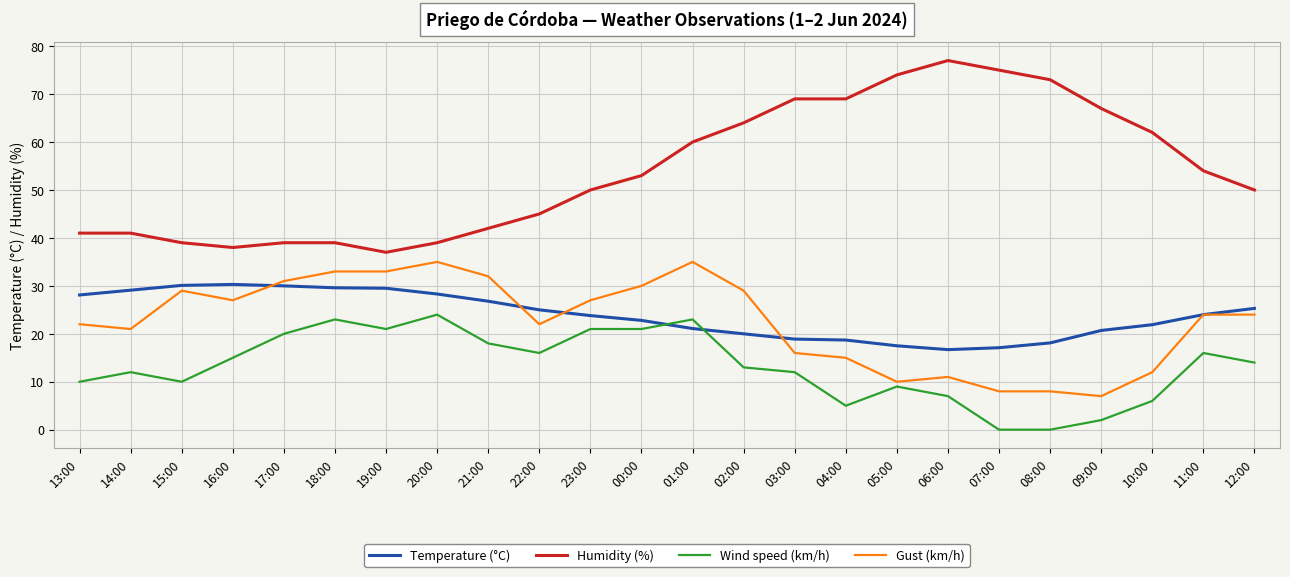

At 14:00, list the series in order from smallest to largest.

Wind speed (km/h), Gust (km/h), Temperature (°C), Humidity (%)